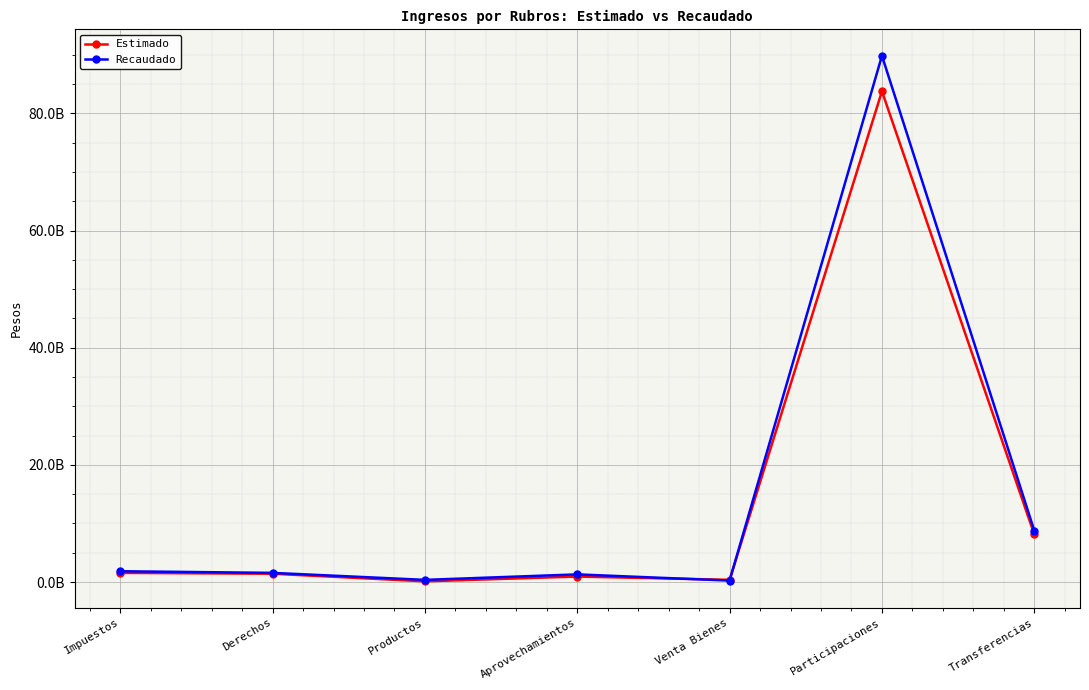

What is the label of the 2nd point from the right?

Participaciones